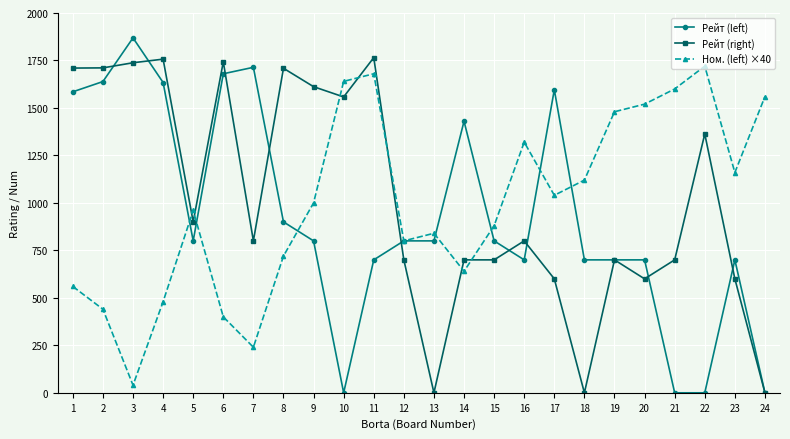

What is the difference between the highest and lowest values at 17?

996